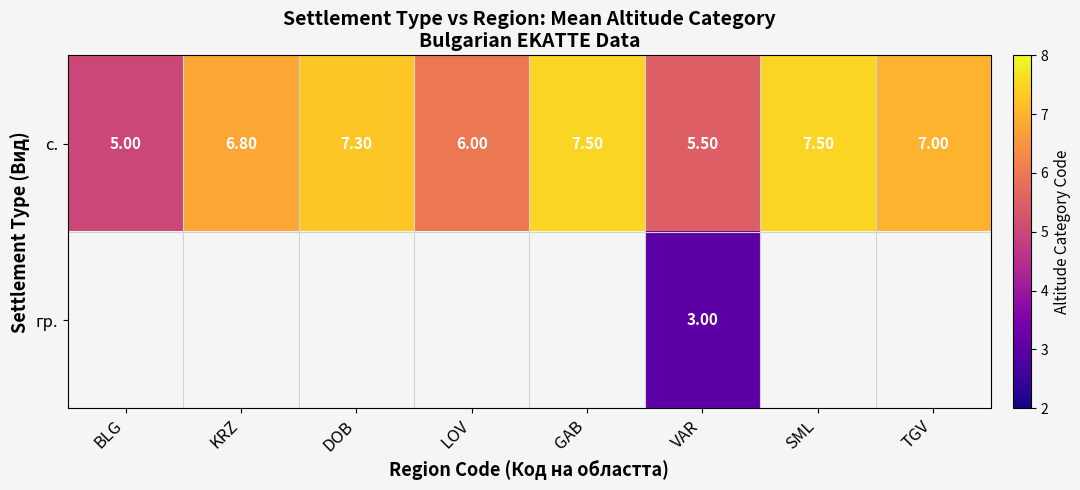

What is the average value of the с. series?

6.6